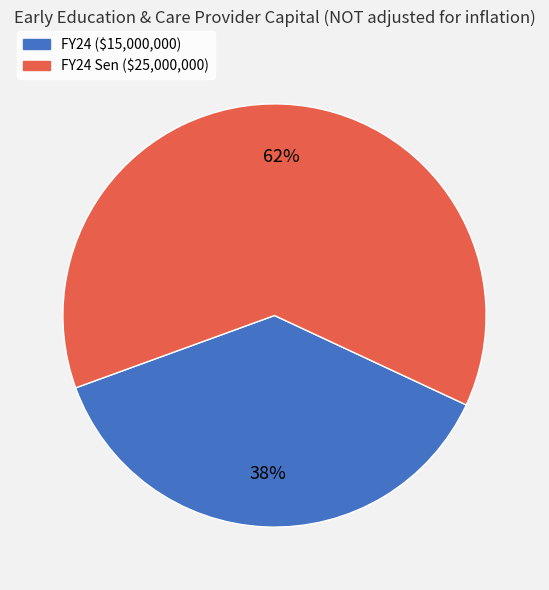

Does any single category account for the majority?

Yes